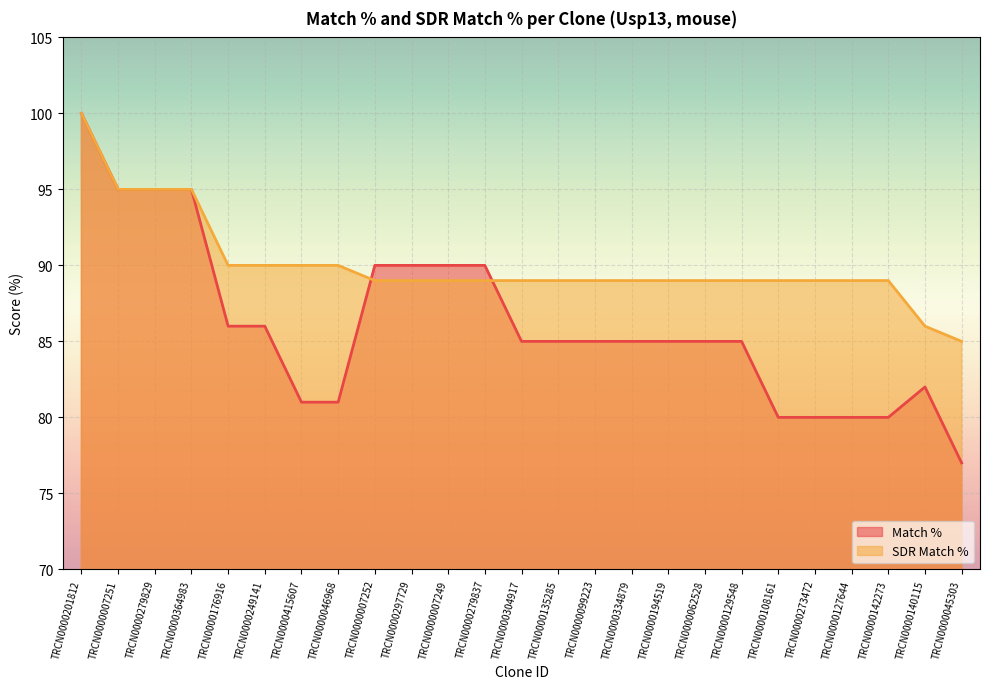

List the series in order of their peak value, highest first.

Match %, SDR Match %